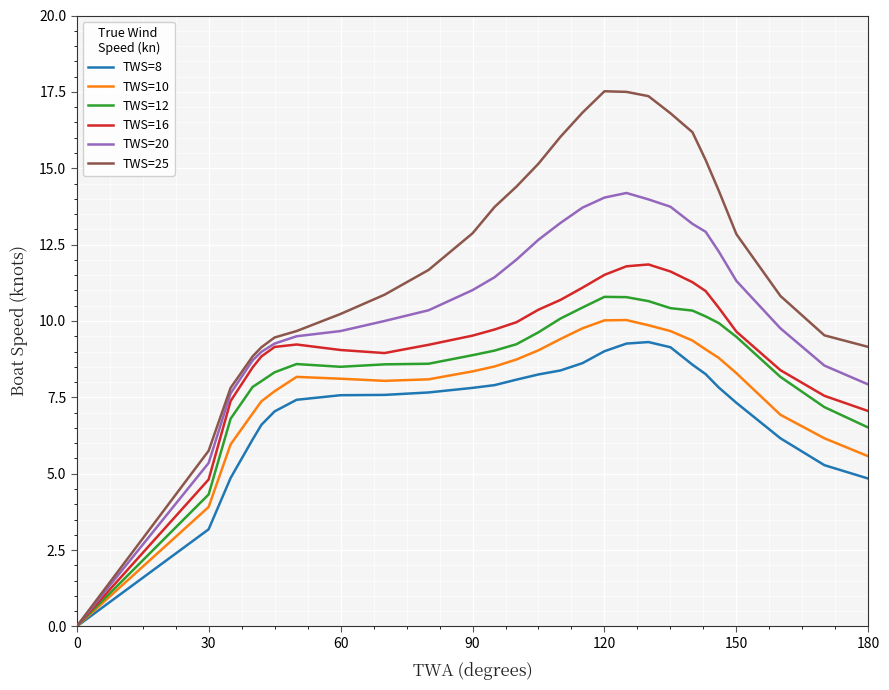

What is the maximum value shown in the chart?

17.5